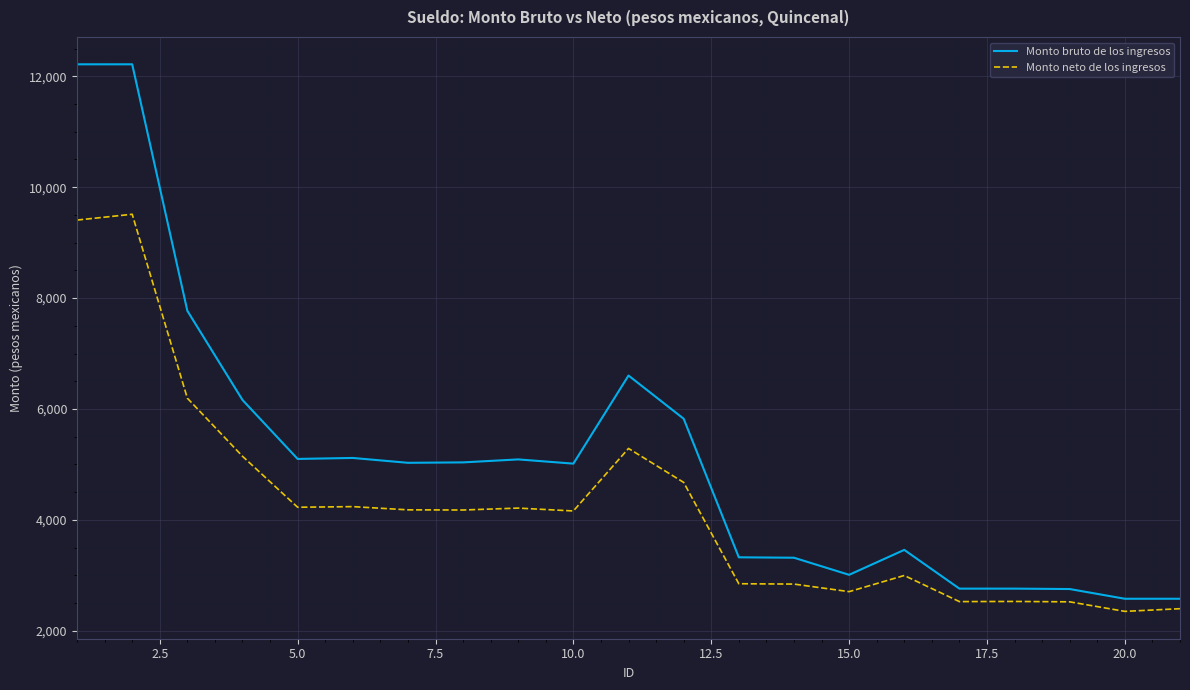

List the series in order of their overall mean, lowest first.

Monto neto de los ingresos, Monto bruto de los ingresos